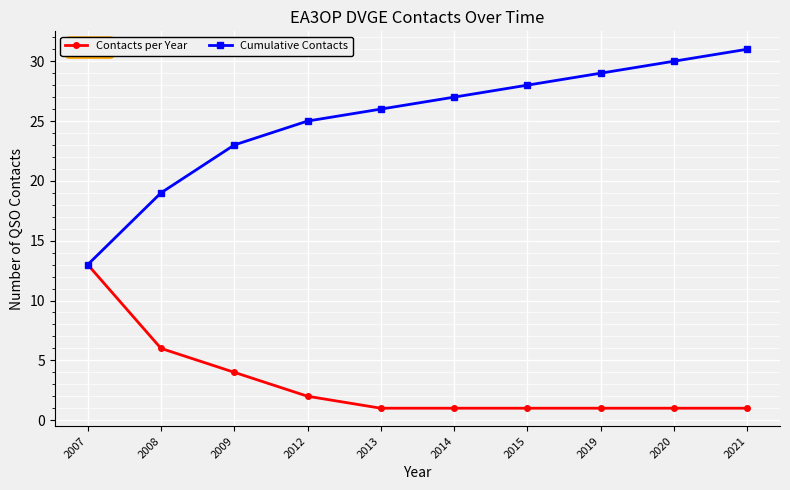

True or false: Cumulative Contacts has more than 0 points higher than both neighbors.

False